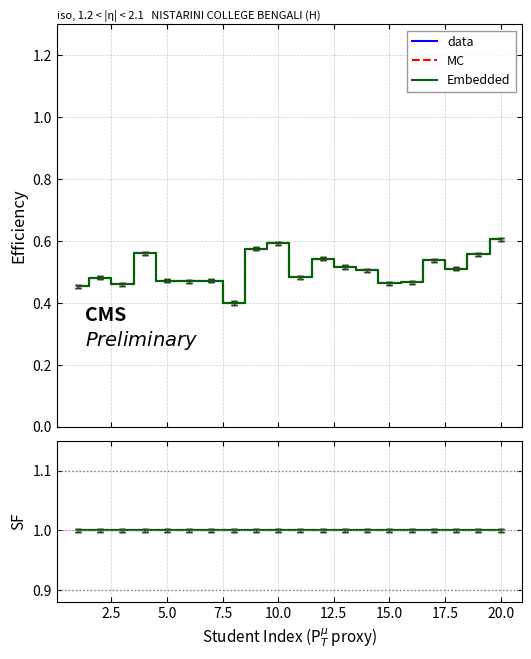

What is the difference between the maximum and minimum values in the data series?

0.2